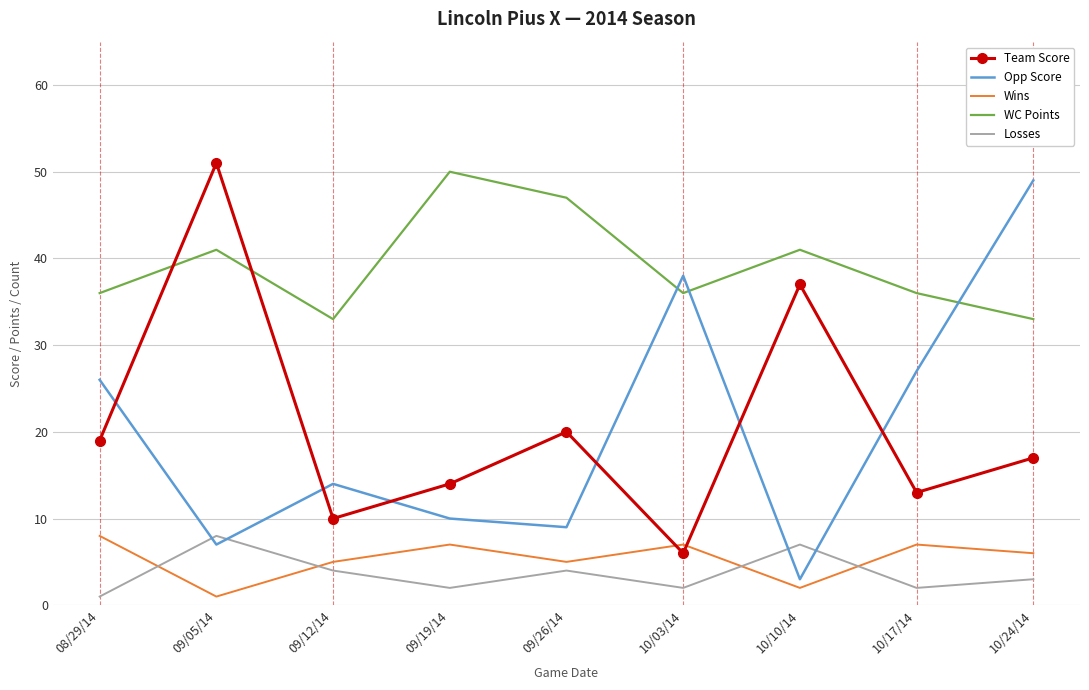

Which series changed the most between 10/10/14 and 10/24/14?

Opp Score